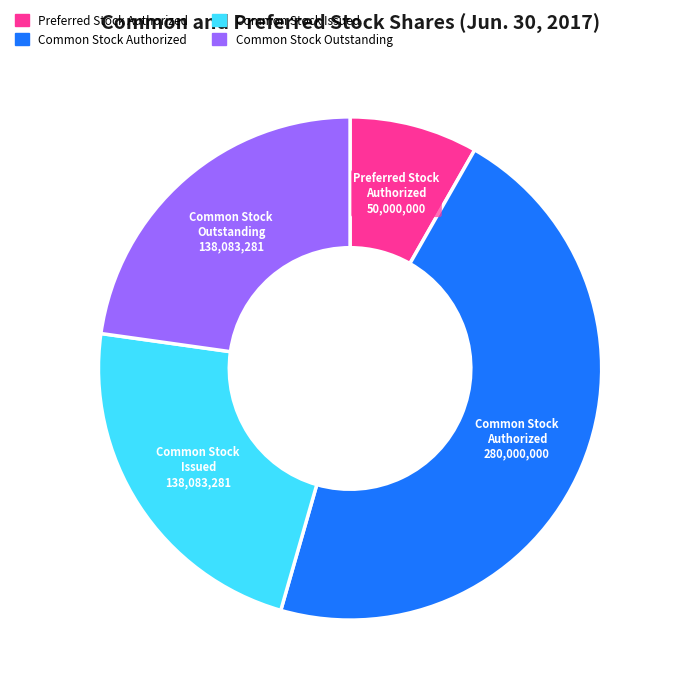

Approximately how many times larger is the value at Common Stock Outstanding compared to Common Stock Issued?

1.0